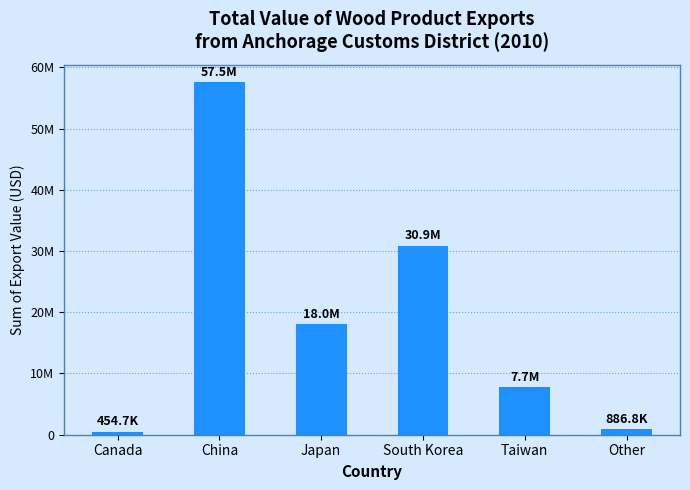

What is the sum of the values at China and South Korea?

88377354